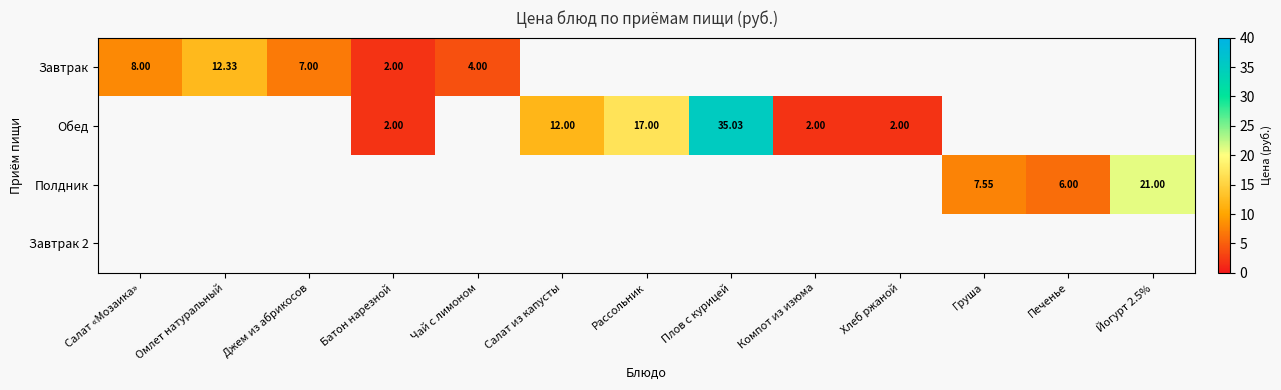

Is the value of Обед at Батон нарезной greater than the value of Завтрак at Омлет натуральный?

No